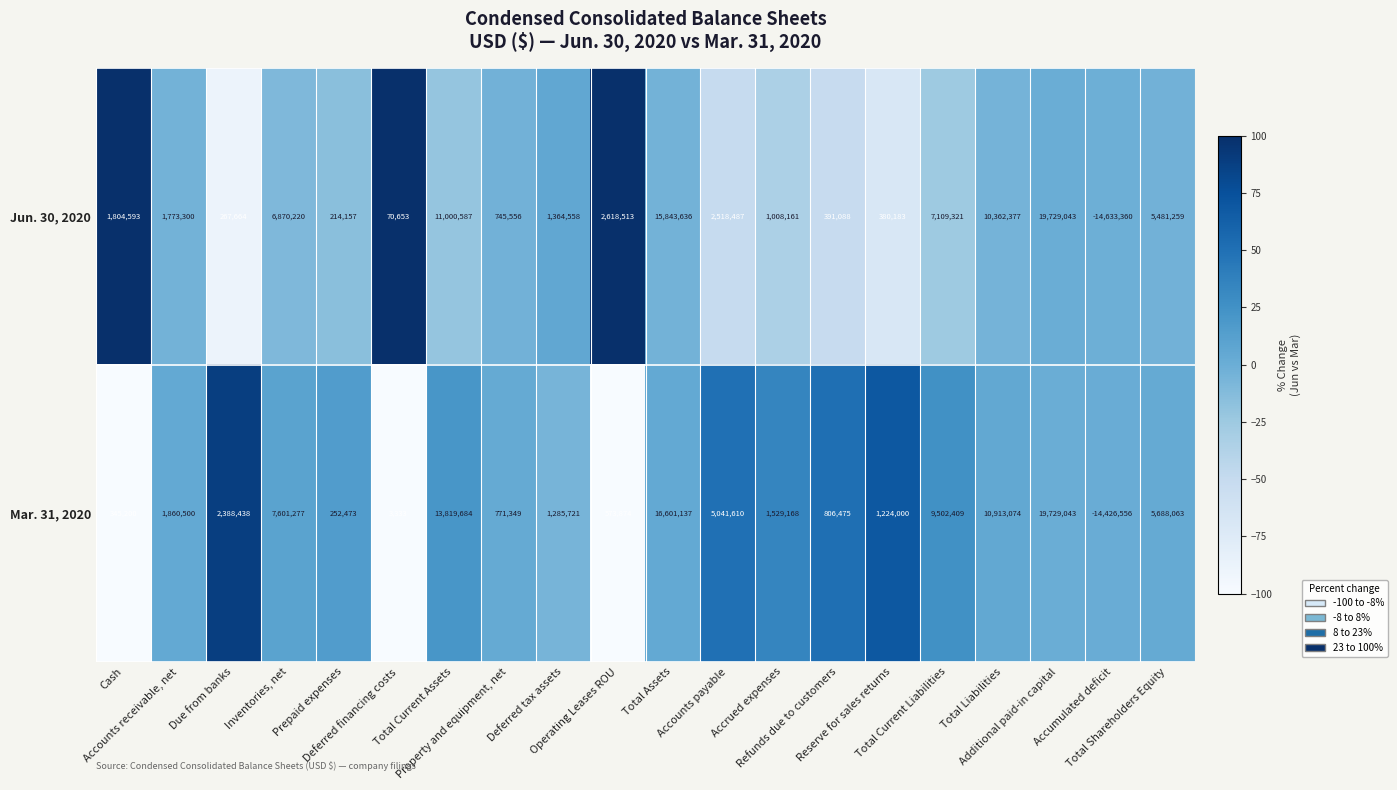

What is the maximum value for Mar. 31, 2020?

19729043